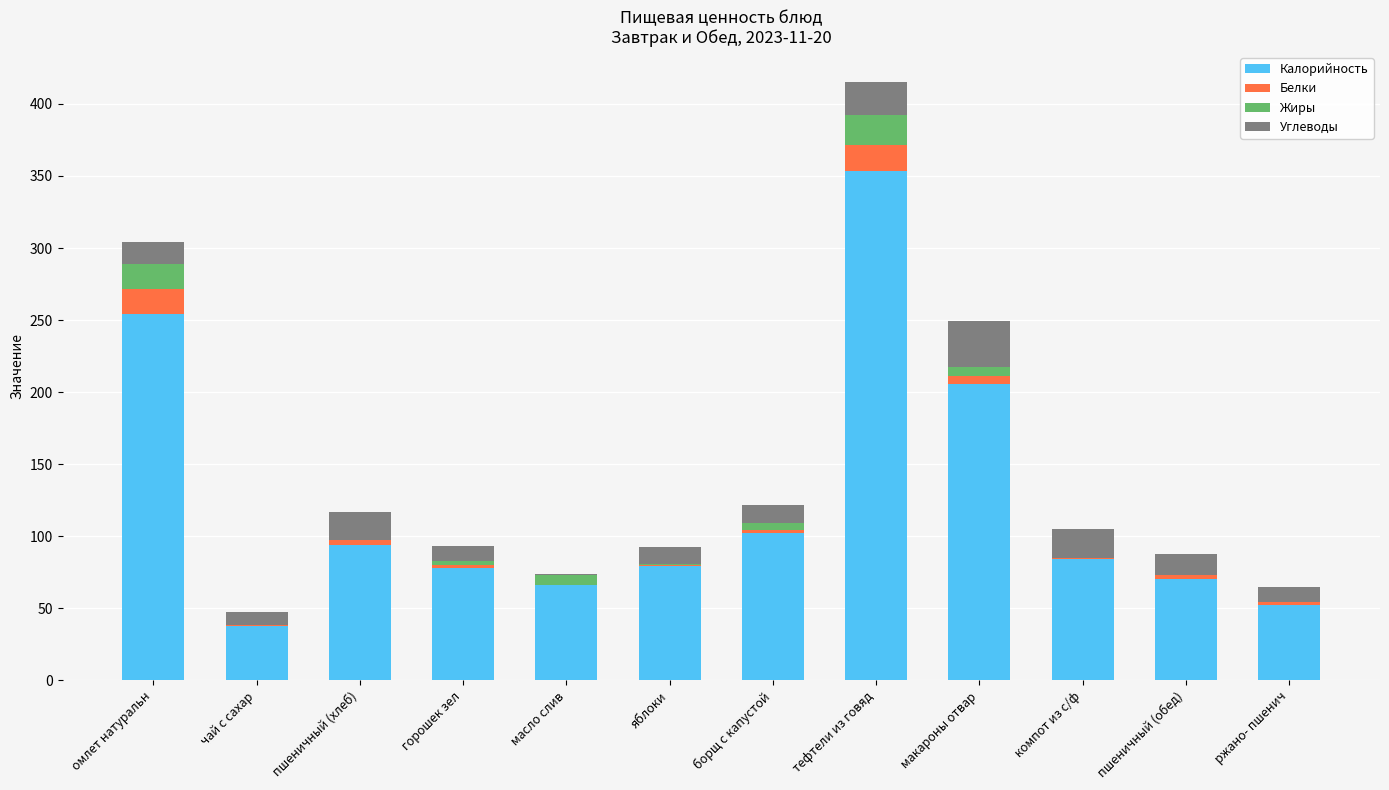

Where is Калорийность nearest to the value 195?

макароны отвар